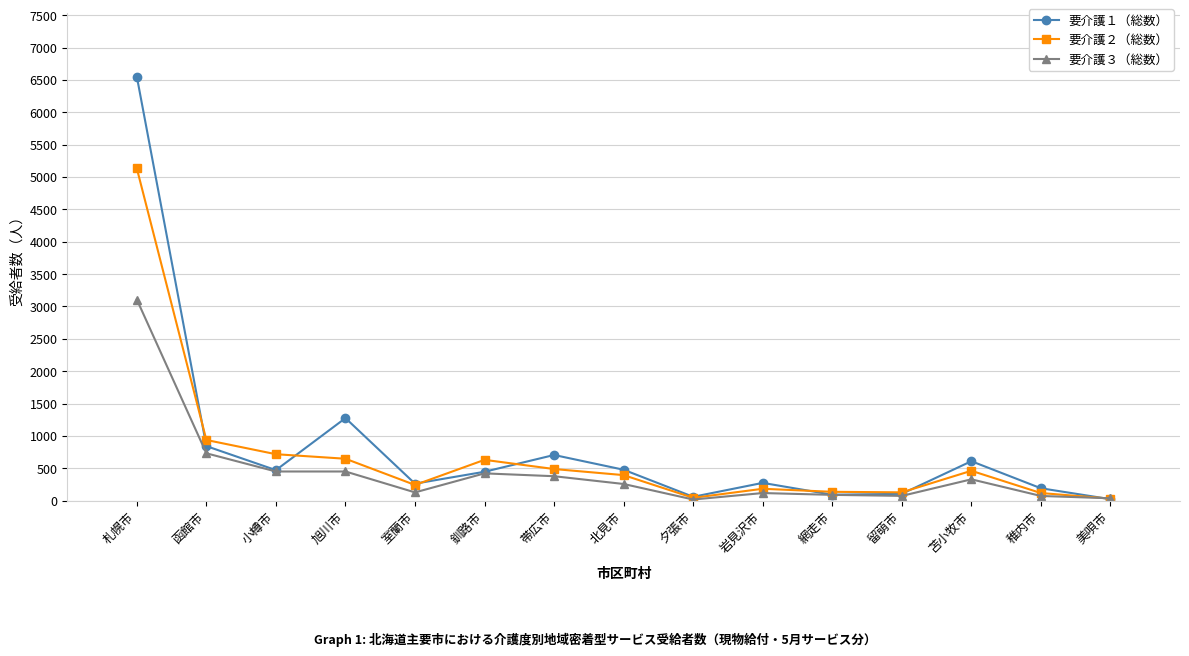

What position from the left is 小樽市?

3